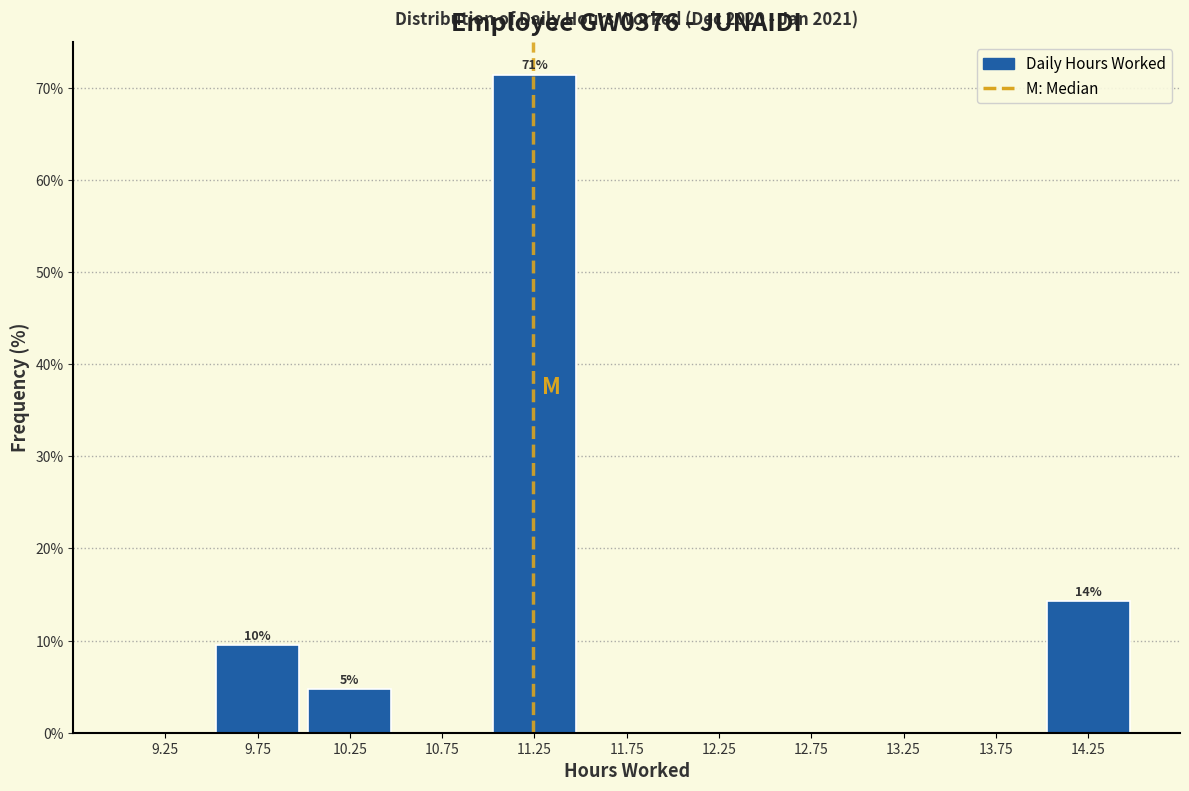

Which range on the x-axis has the tallest bar?

11.0 to 11.5